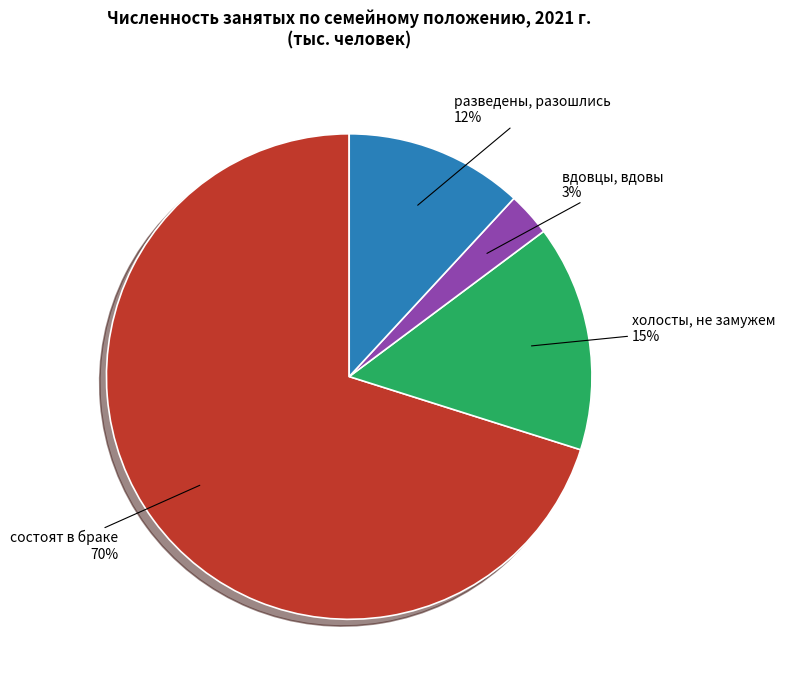

Between холосты, не замужем and разведены, разошлись, which is larger?

холосты, не замужем